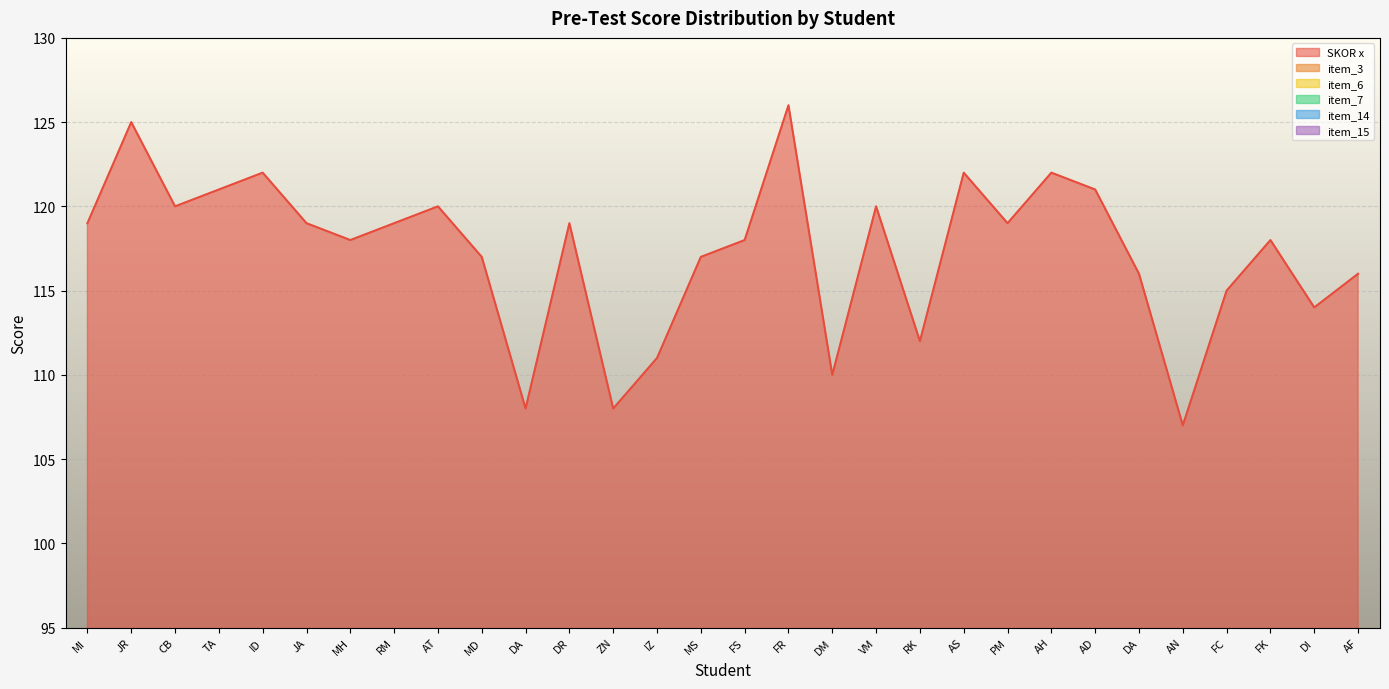

What is the total value across all series at MS?

131